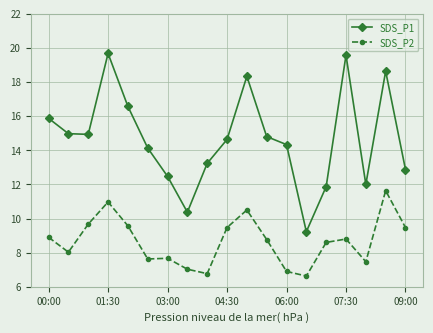

Which series has the largest total across all categories?

SDS_P1